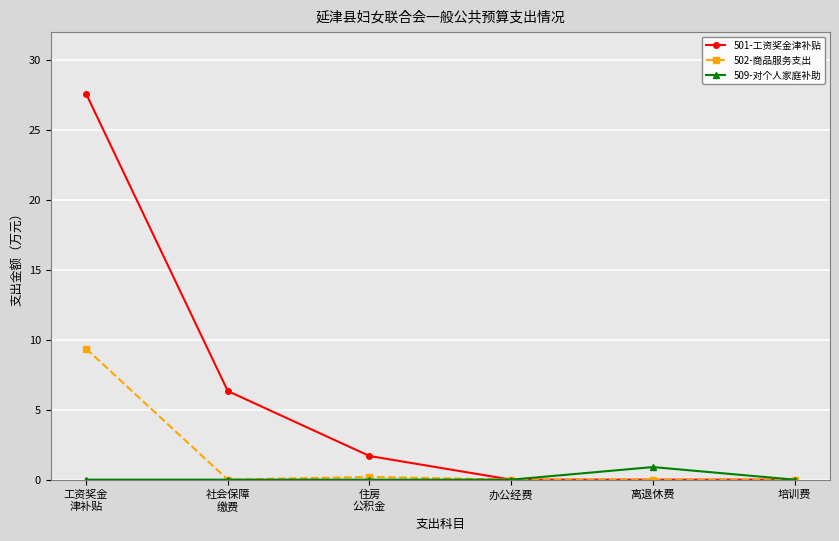

The 501-工资奖金津补贴 series shows 1.7 at 住房
公积金. True or false?

True